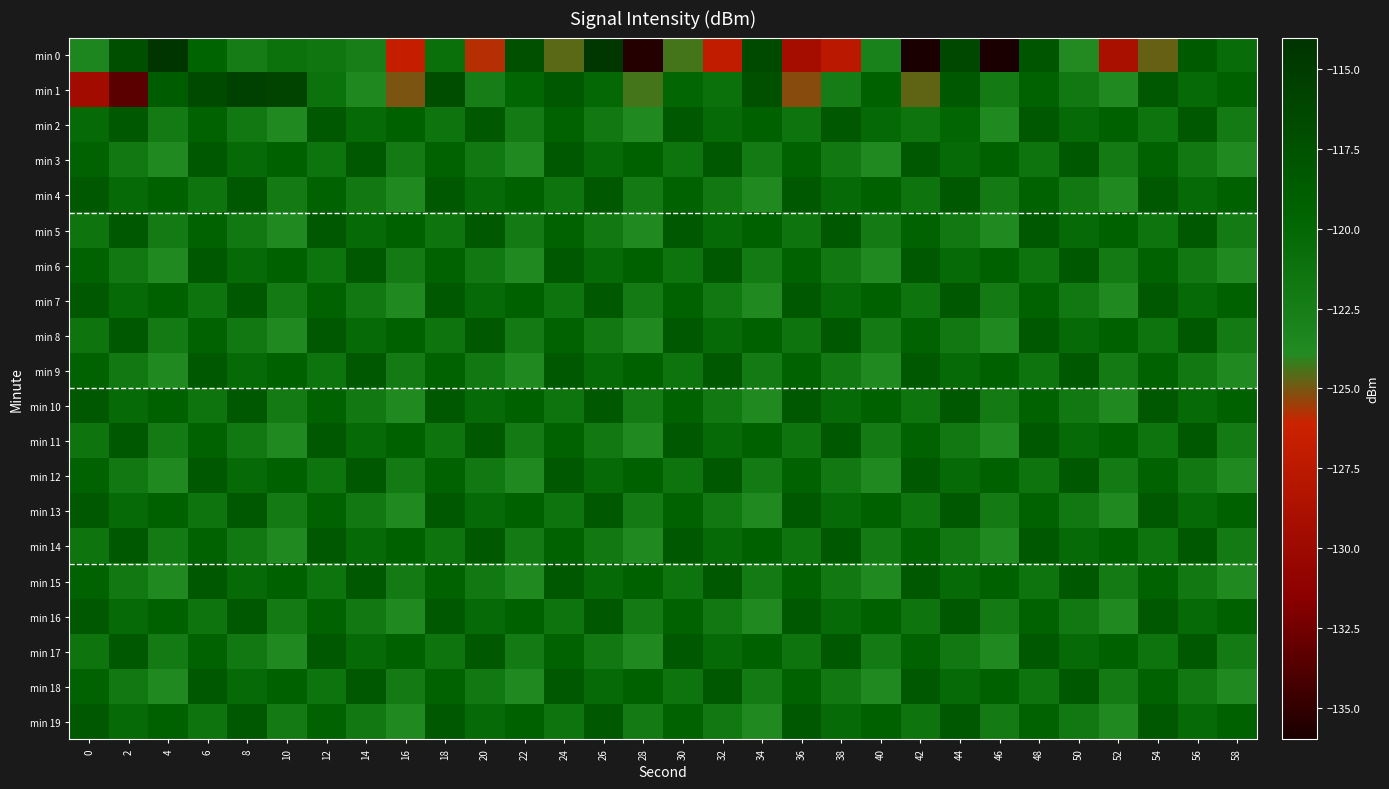

At how many categories does at least one series exceed -134?

30